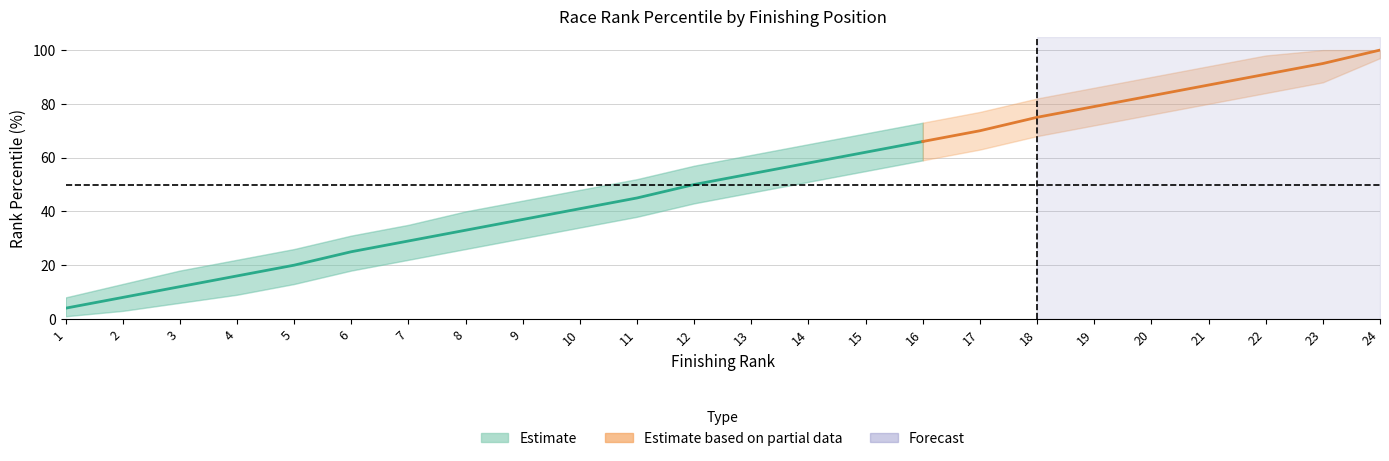

What is the approximate value of Rank_% at 7, to the nearest 5?

30